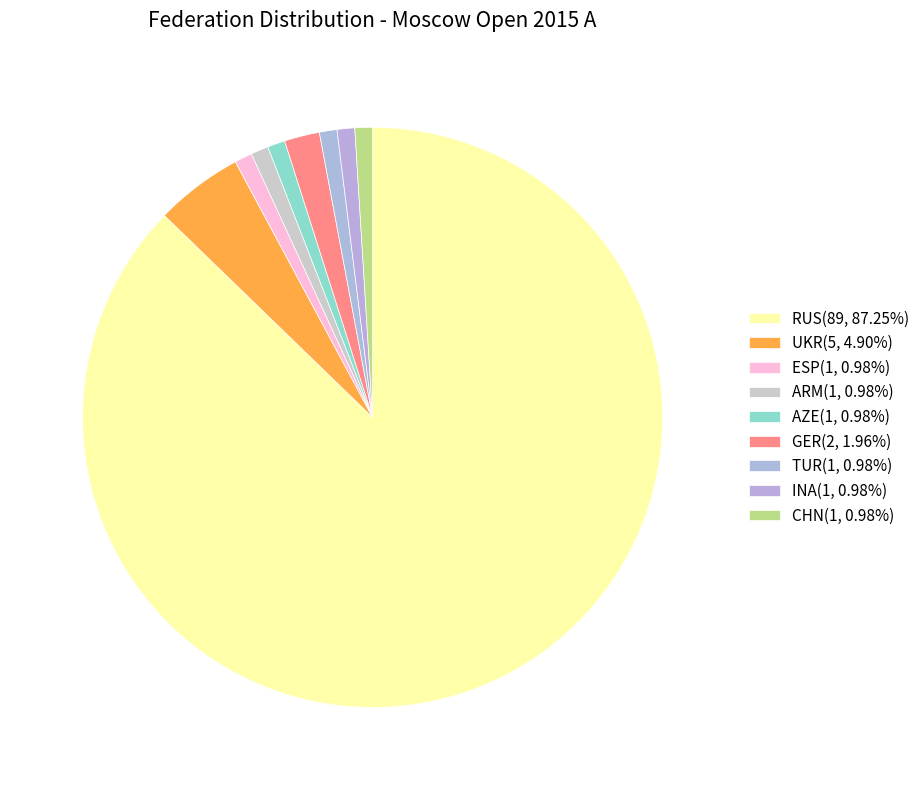

To the nearest percent, what is the combined percentage of RUS and UKR?

92%